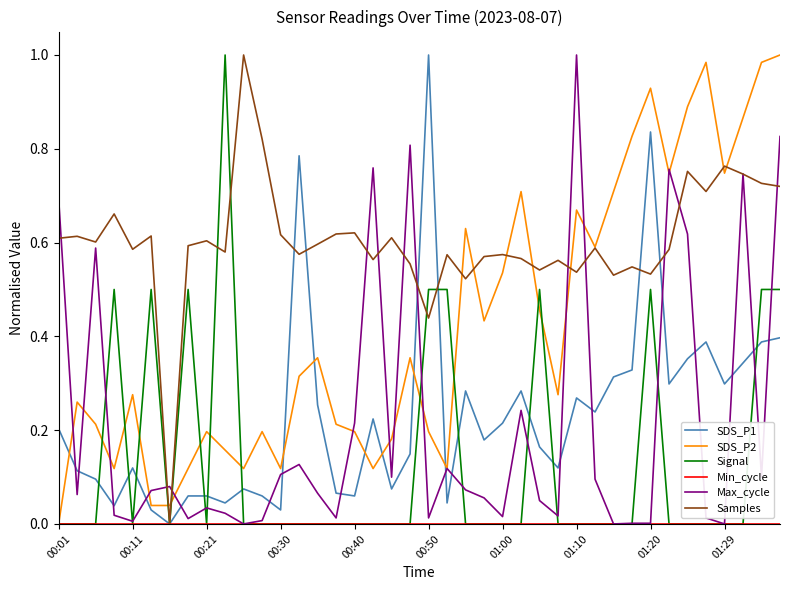

True or false: Max_cycle and SDS_P1 cross at least once.

True